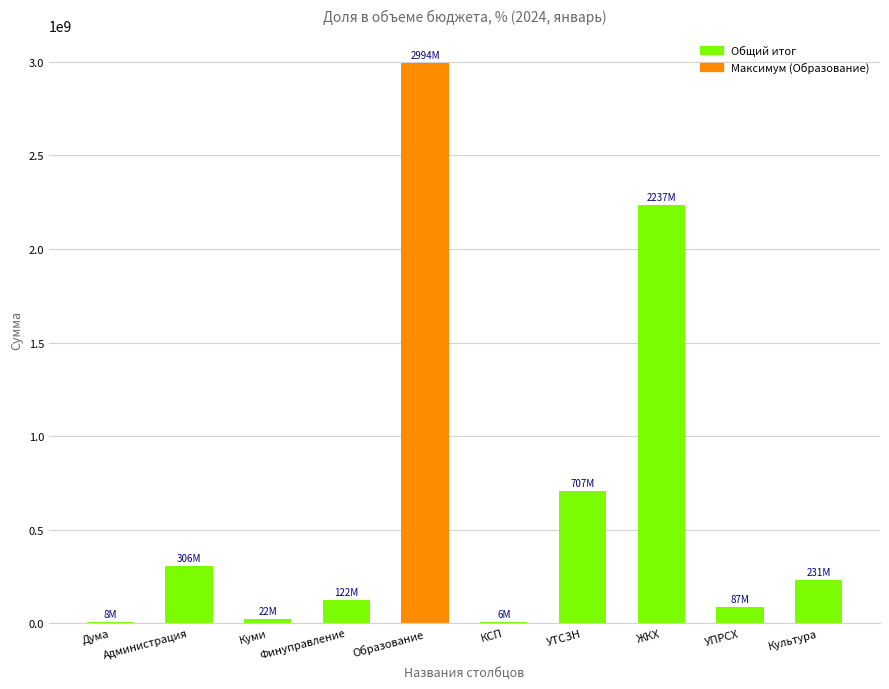

The chart shows a value of 122036242.1 at Финуправление. True or false?

True